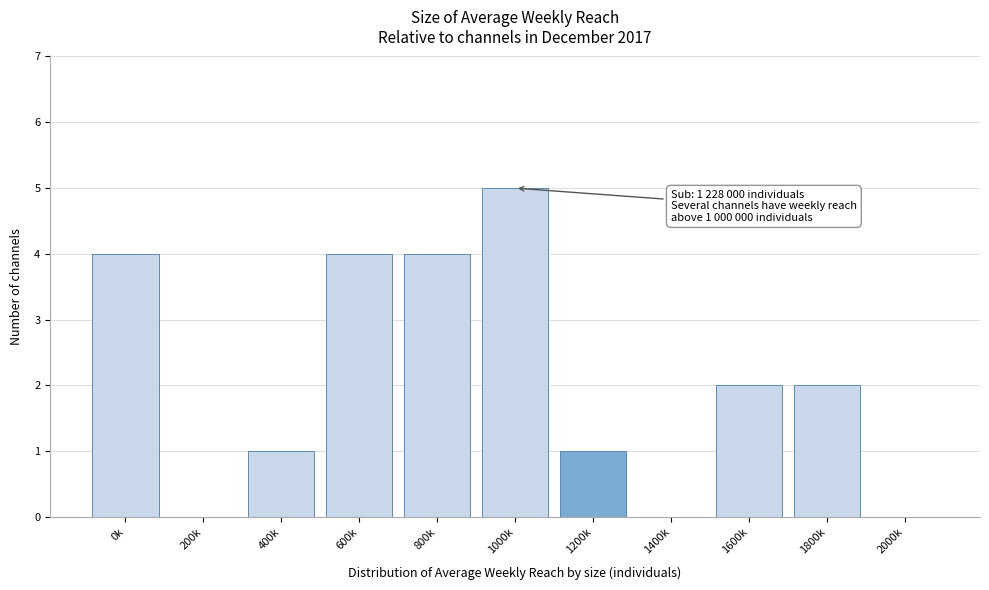

Reading left to right, extract all data points from this chart.

0k=4	200k=0	400k=1	600k=4	800k=4	1000k=5	1200k=1	1400k=0	1600k=2	1800k=2	2000k=0